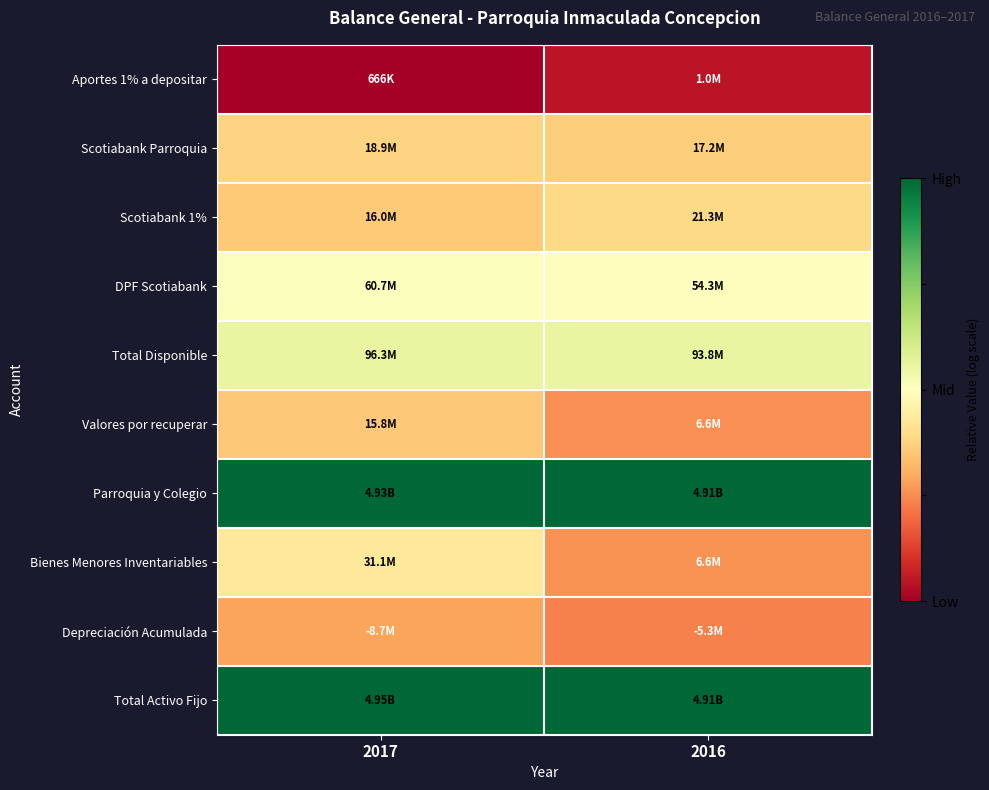

Rank the series at 2016 from lowest to highest value.

Aportes 1% a depositar, Depreciación Acumulada, Valores por recuperar, Bienes Menores Inventariables, Scotiabank Parroquia, Scotiabank 1%, DPF Scotiabank, Total Disponible, Parroquia y Colegio, Total Activo Fijo